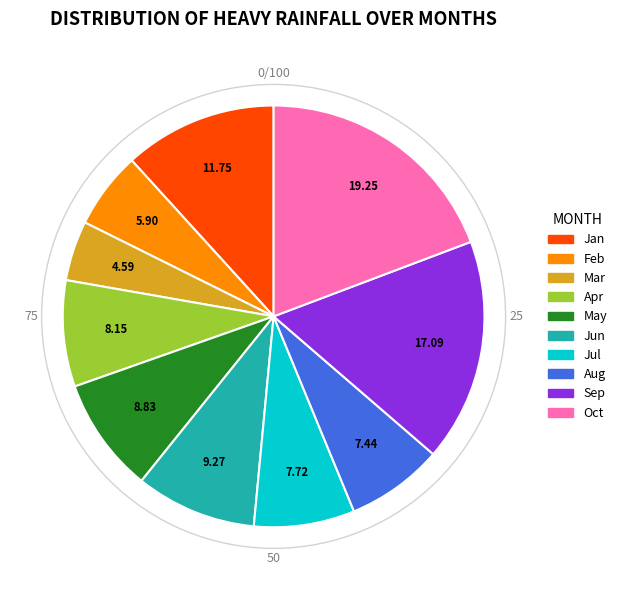

Is there any slice that represents more than half of the pie?

No